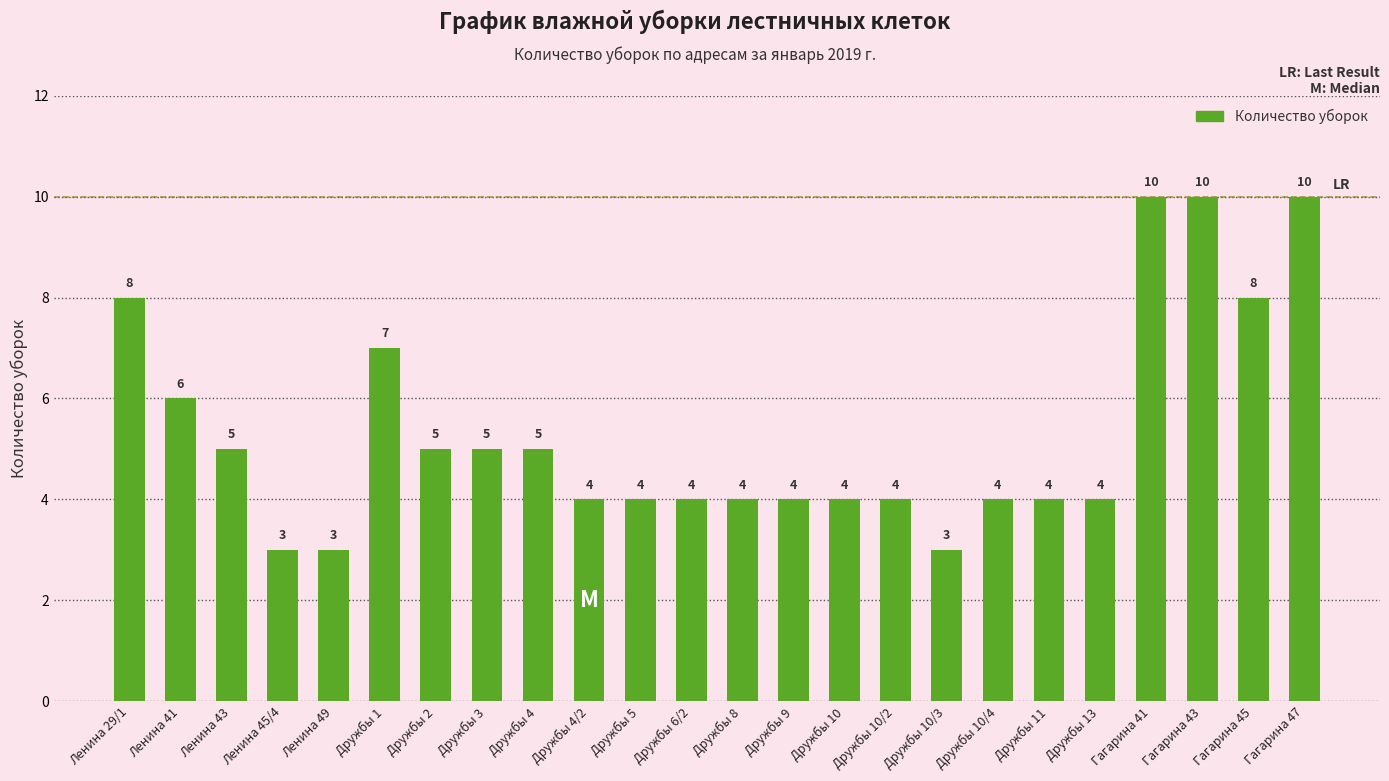

What is the minimum value shown in the chart?

3